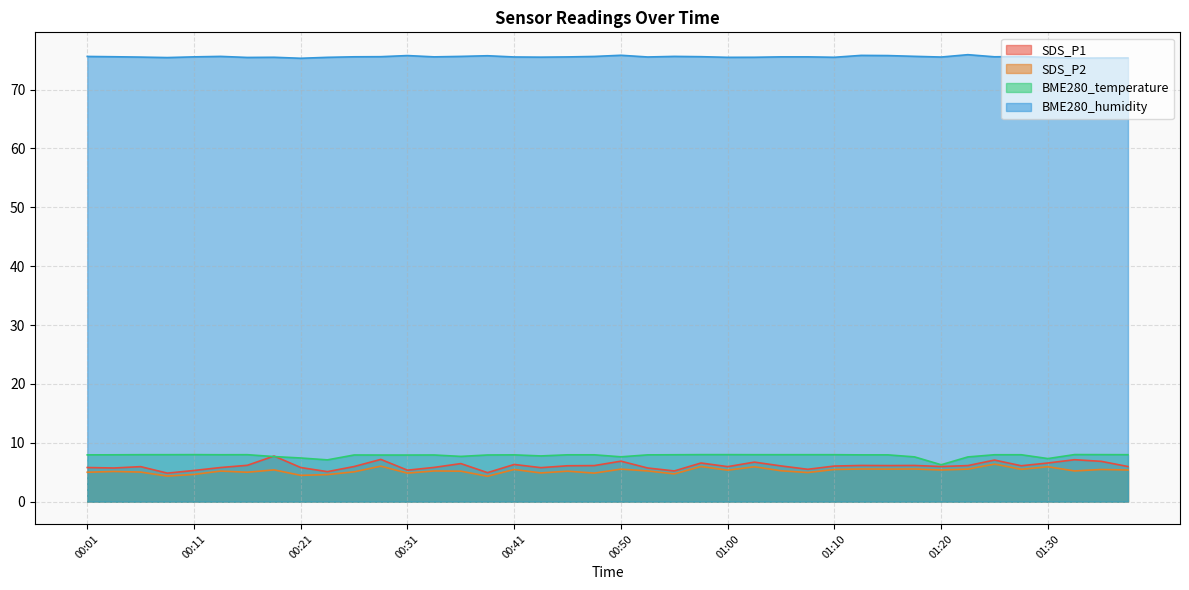

How many lines are shown in the chart?

4